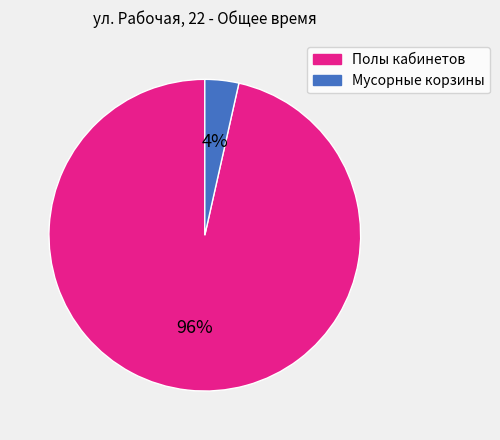

Does any single category account for the majority?

Yes